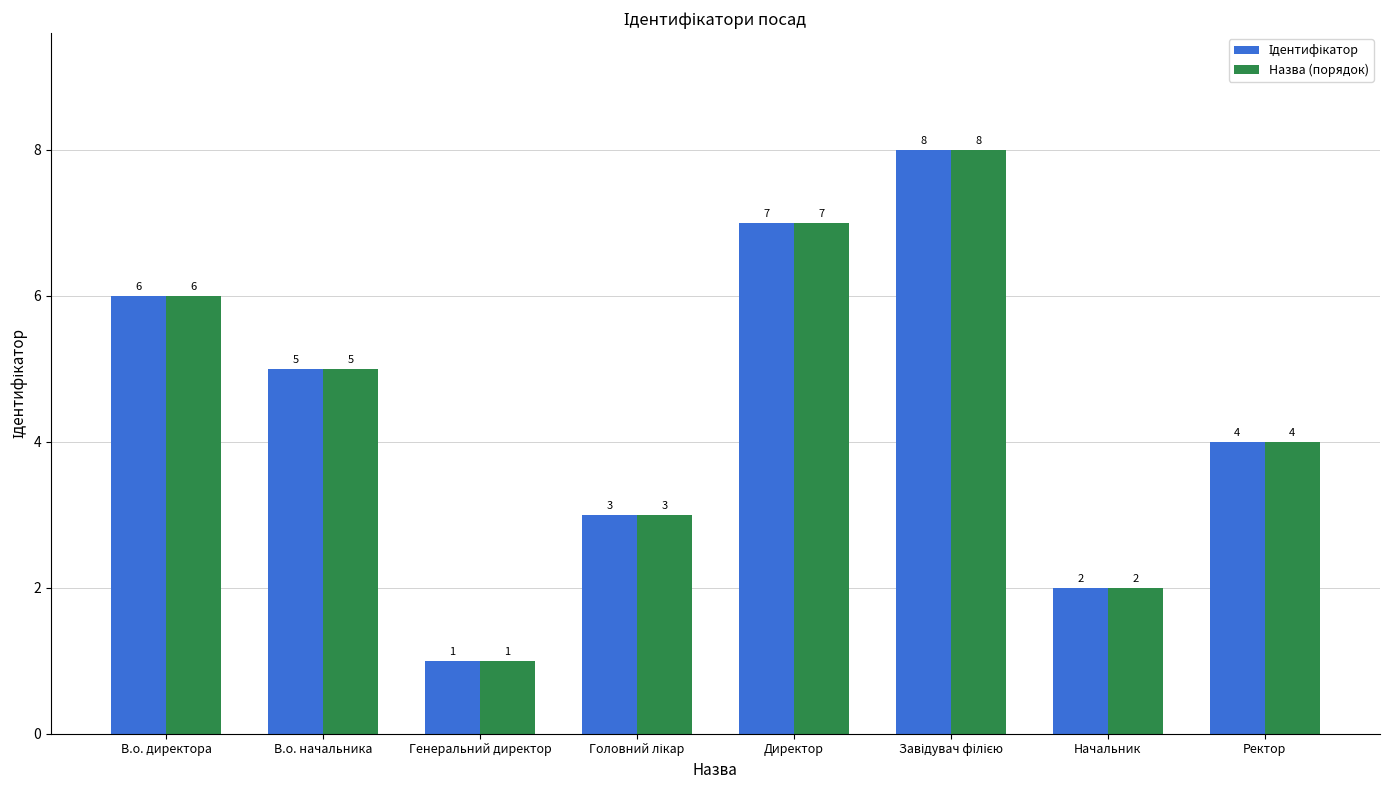

Does the chart contain any negative values?

No